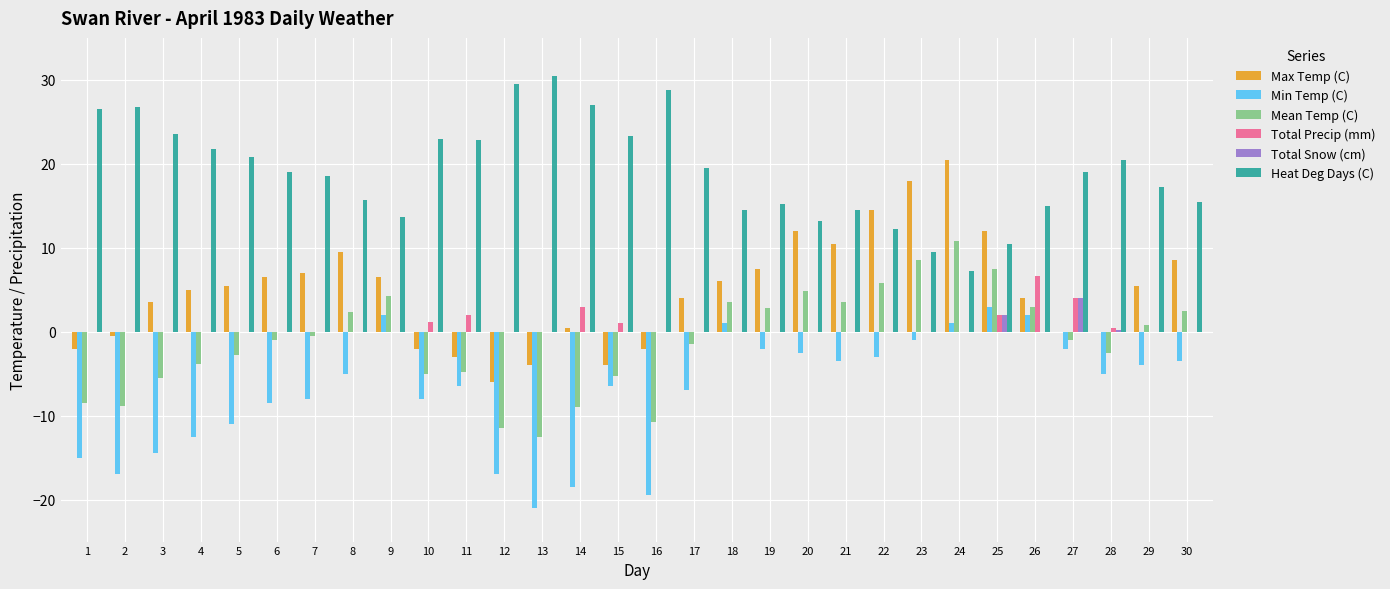

What is the sum of all Total Precip (mm) values?

20.2